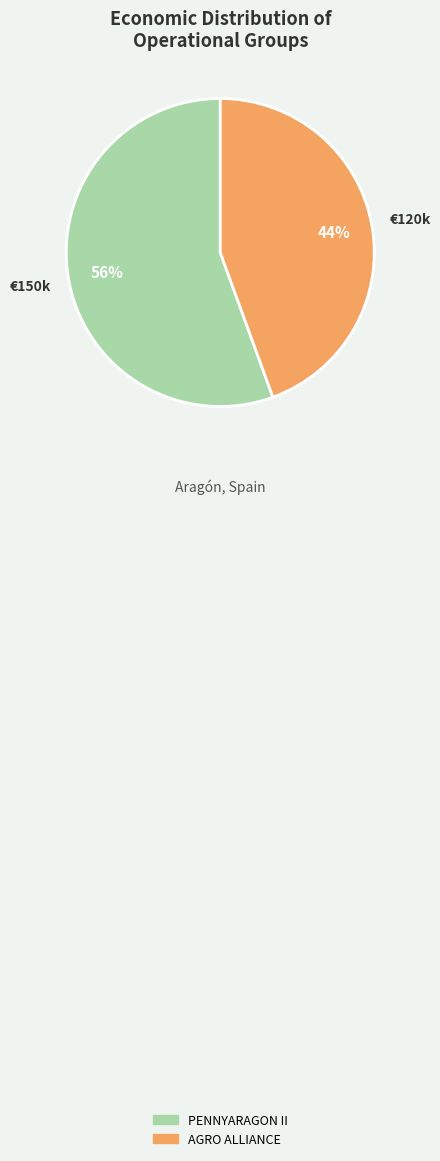

To the nearest percent, what percentage of the pie is PENNYARAGON II?

56%